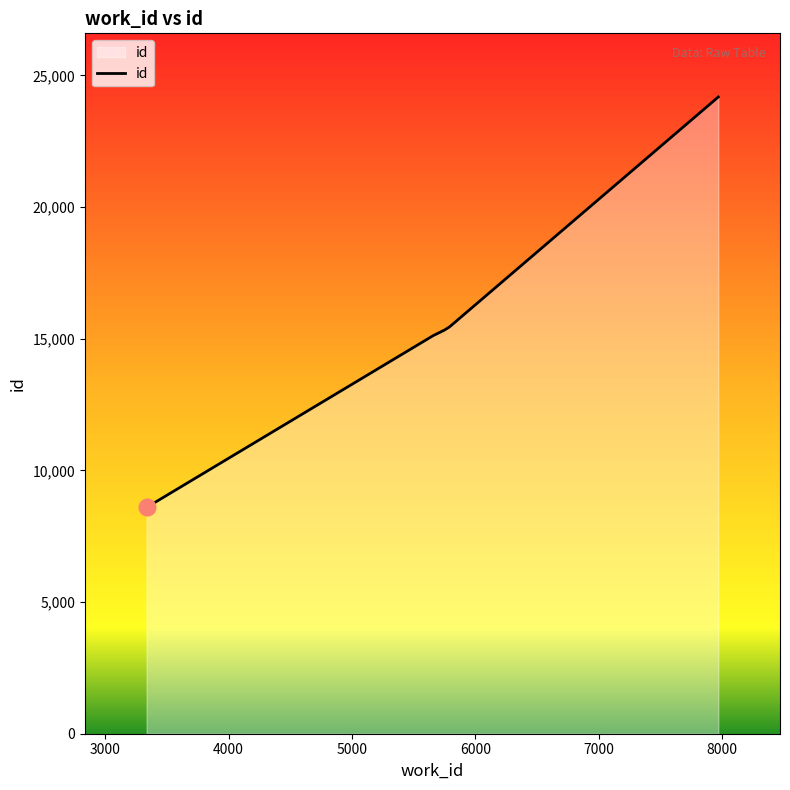

What is the difference between the maximum and minimum values?

15569